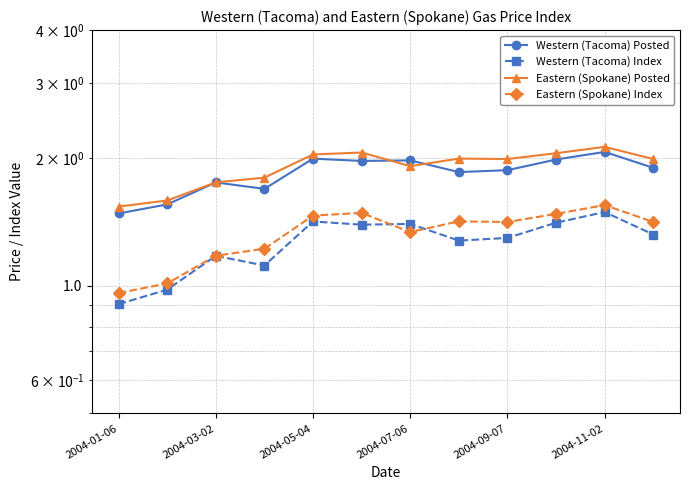

True or false: Western (Tacoma) Index and Eastern (Spokane) Posted intersect in this chart.

False